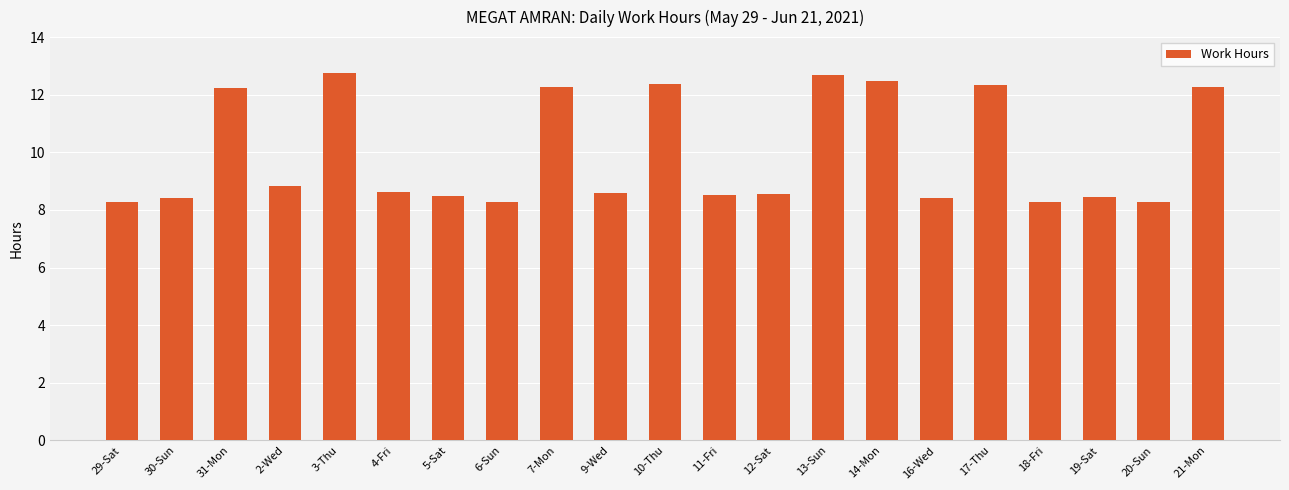

What is the greatest value displayed?

12.8